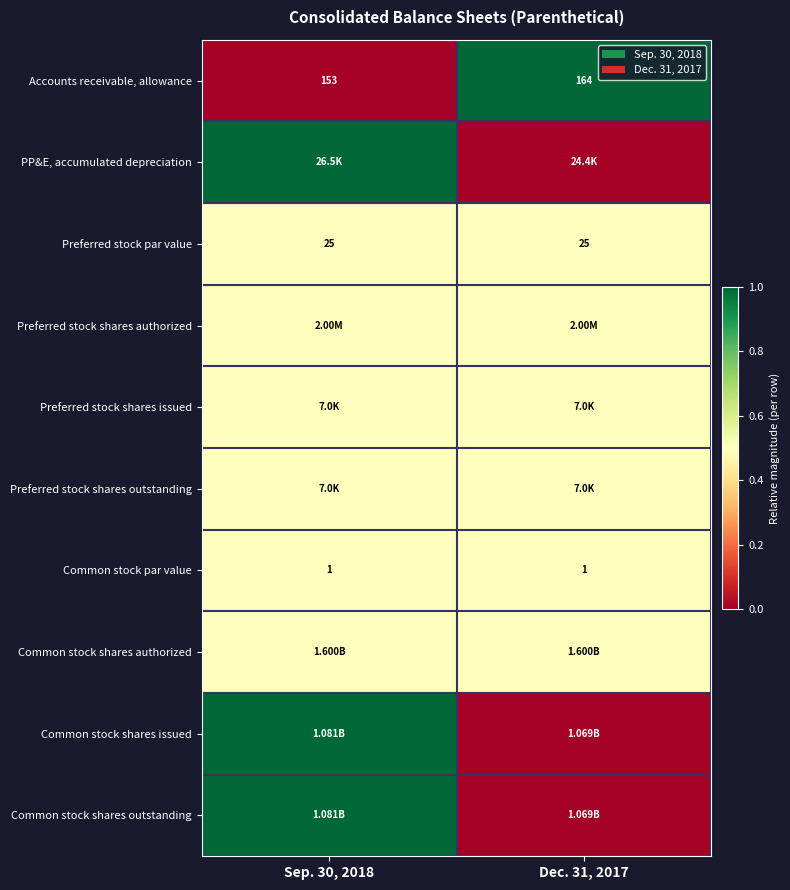

Is the value of Accounts receivable, allowance at Dec. 31, 2017 greater than the value of Common stock par value at Dec. 31, 2017?

Yes